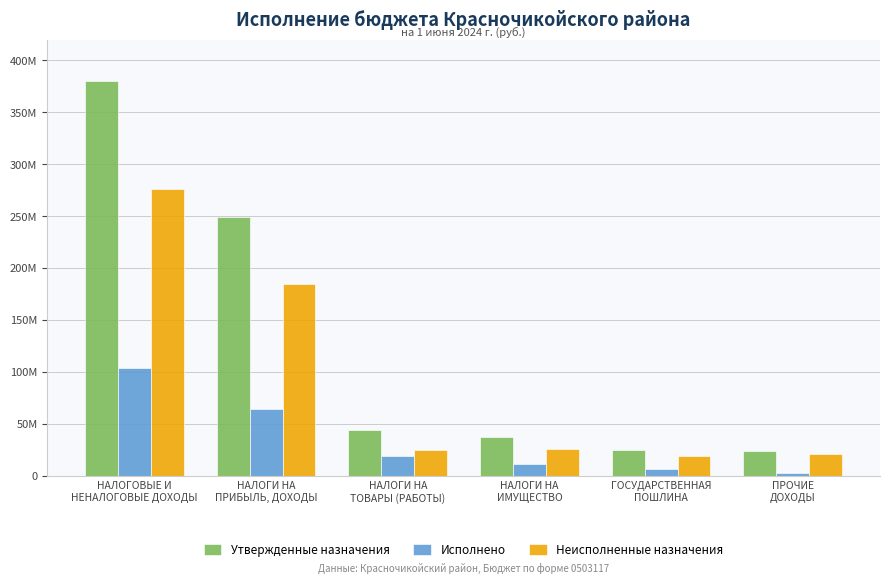

Does the chart contain any negative values?

No